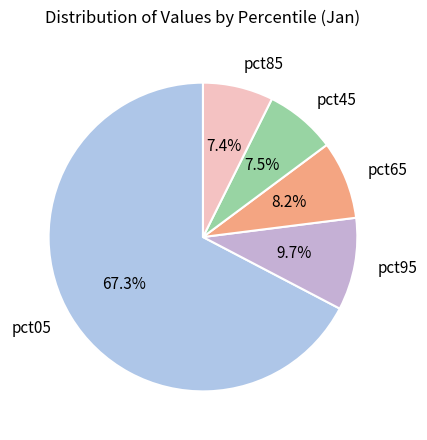

Count the number of slices in the pie.

5